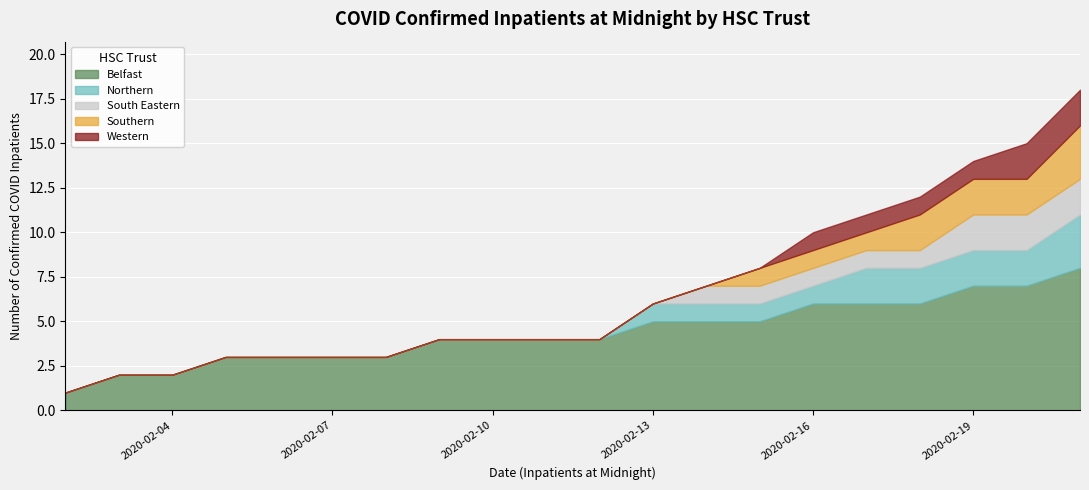

The value of South Eastern at 2020-02-15 is 1. True or false?

True